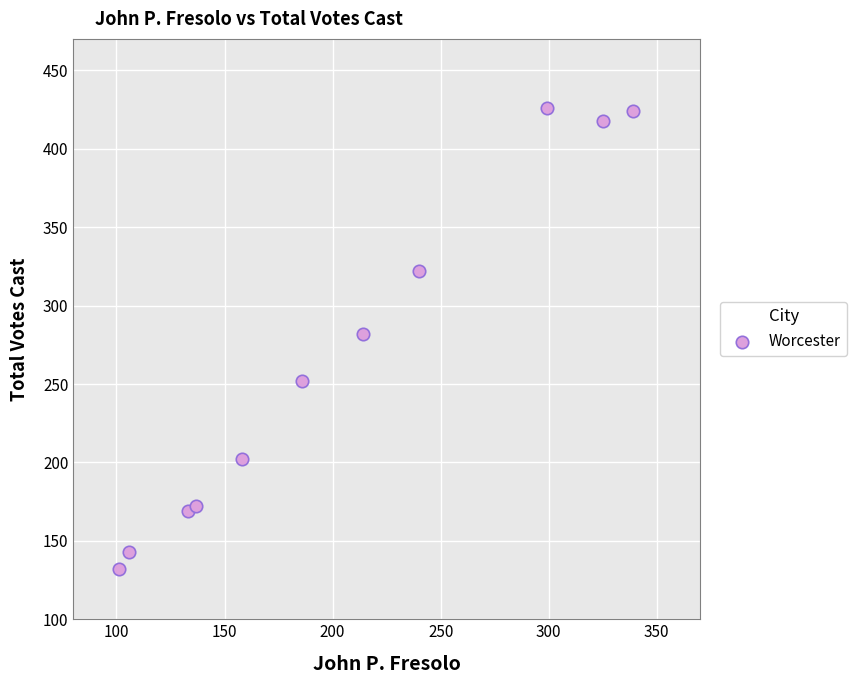

What is the range of X values (max minus min)?

238